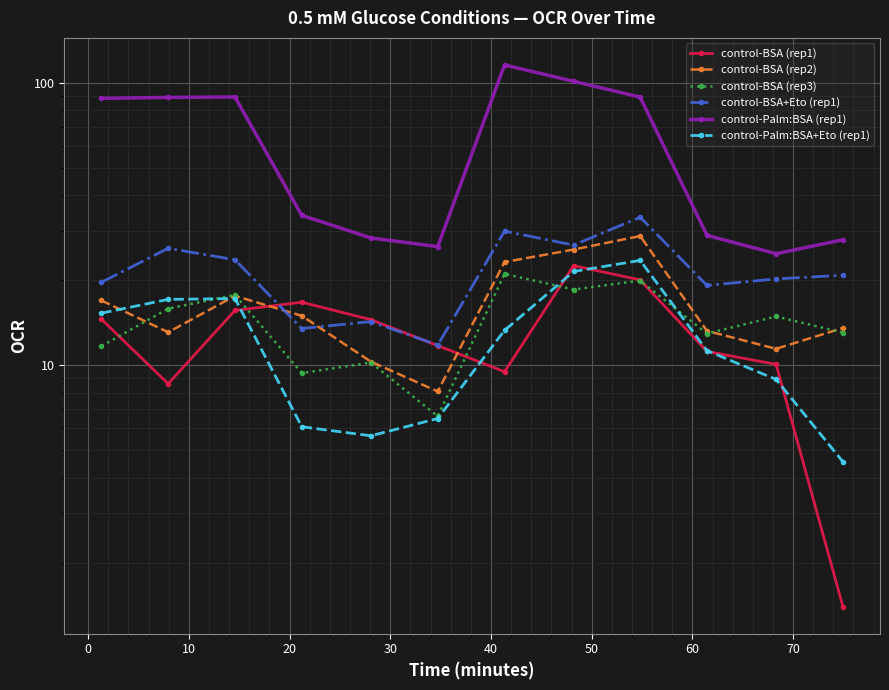

The control-BSA (rep1) series shows 6.9 at 30. True or false?

False